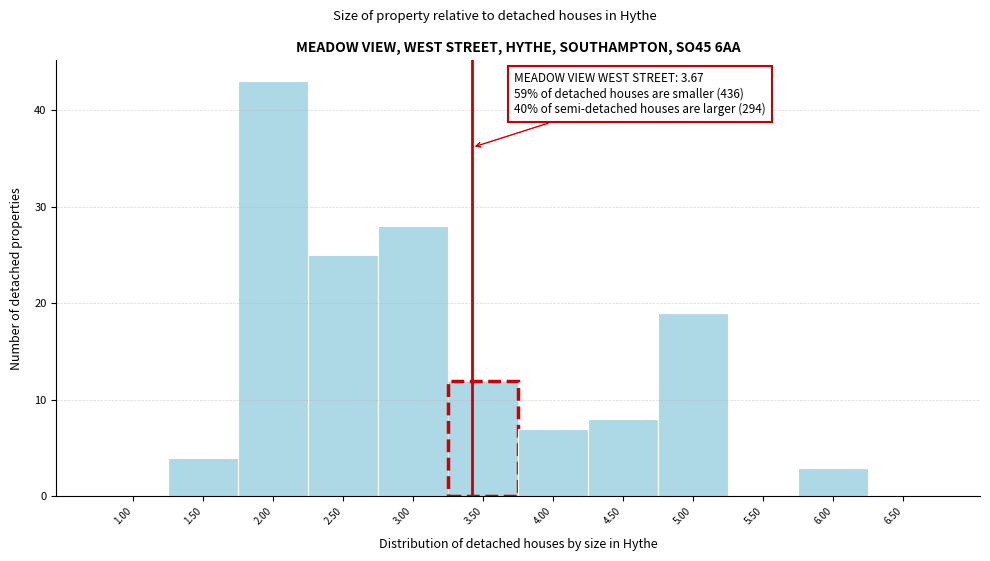

Reading left to right, transcribe all the data shown in this chart.

1.00=0	1.50=4	2.00=43	2.50=25	3.00=28	3.50=12	4.00=7	4.50=8	5.00=19	5.50=0	6.00=3	6.50=0